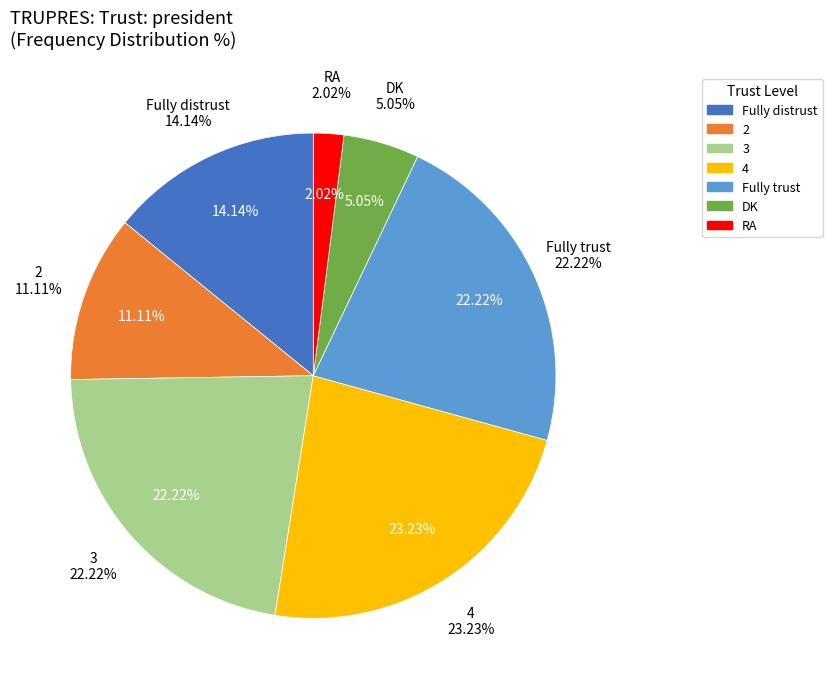

What is the change in value from Fully distrust to DK?

-9